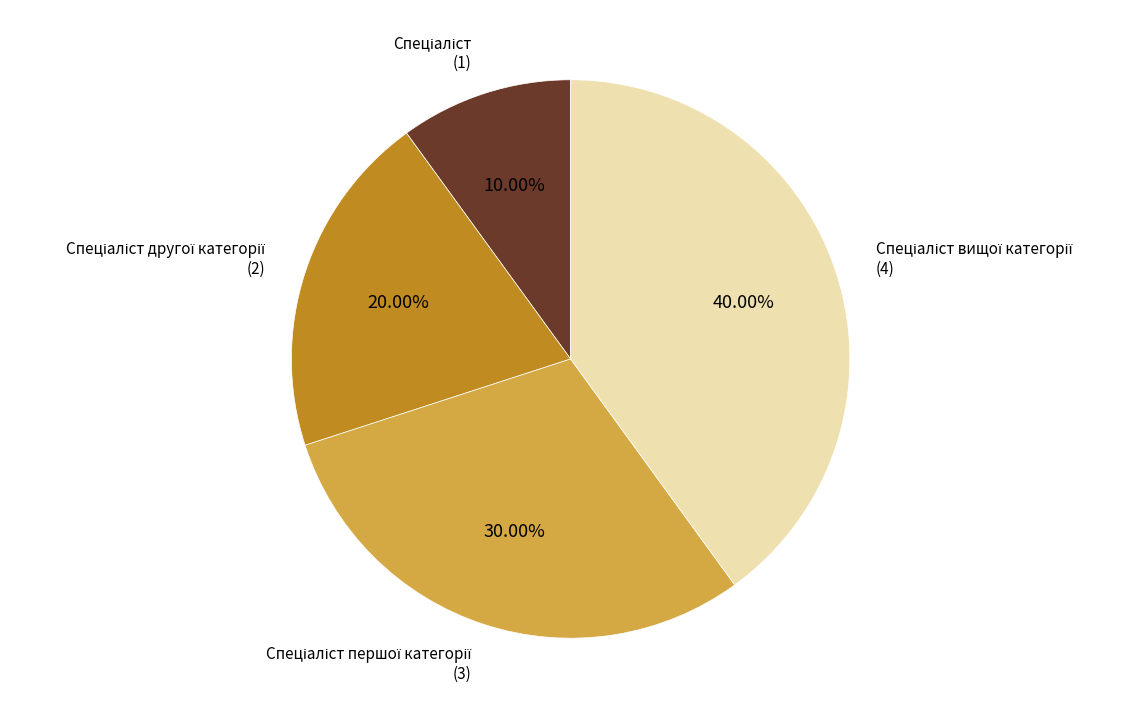

Count the number of slices in the pie.

4